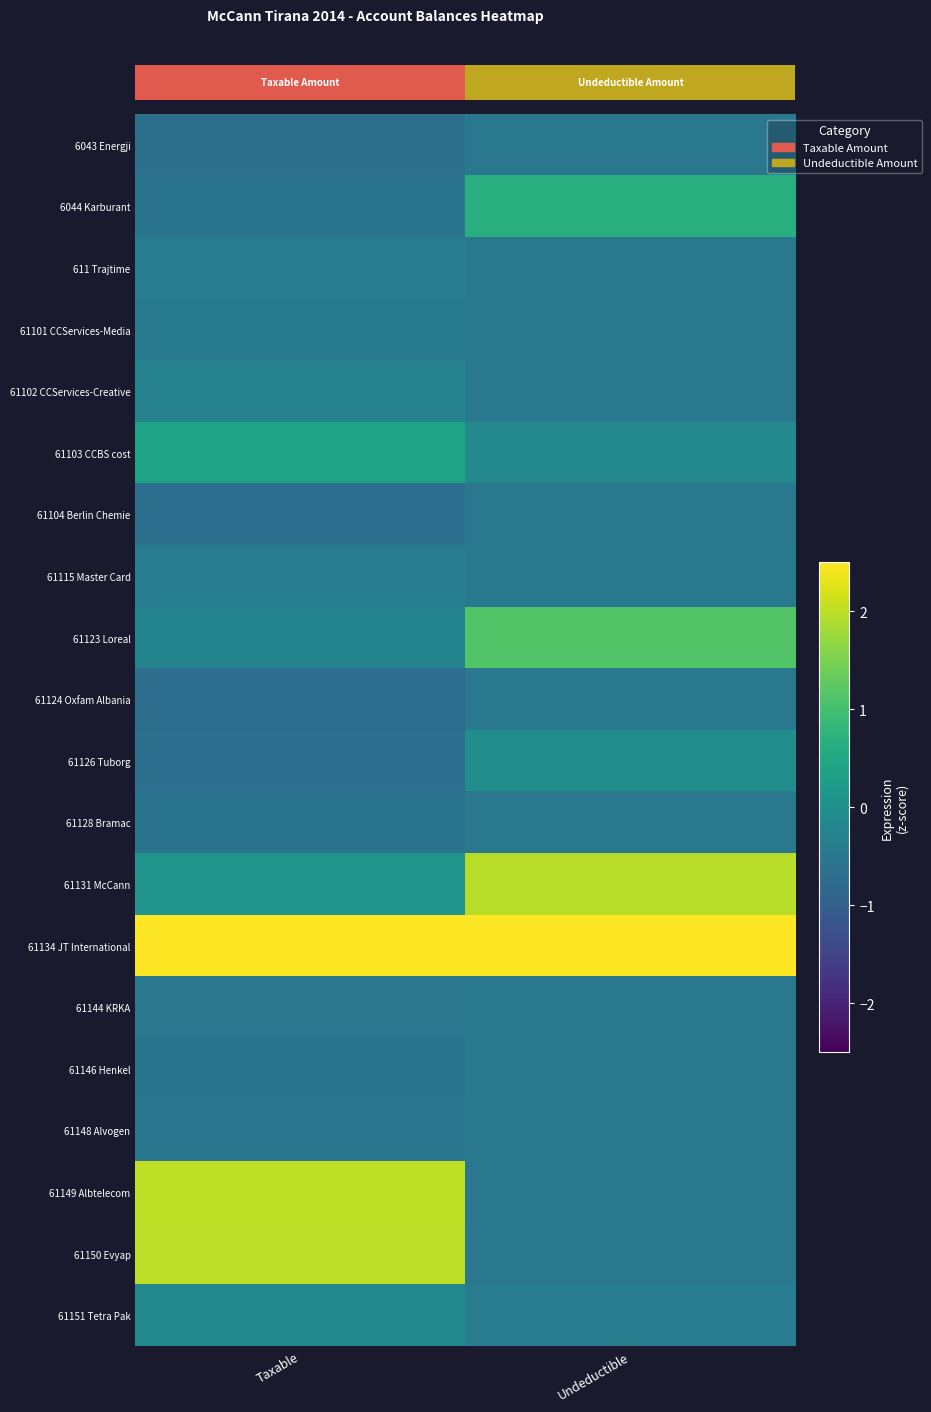

Rank the series by their maximum value, from lowest to highest.

6043 Energji, 61104 Berlin Chemie, 61124 Oxfam Albania, 61128 Bramac, 61144 KRKA, 61146 Henkel, 61148 Alvogen, 61101 CCServices-Media, 611 Trajtime, 61115 Master Card, 61102 CCServices-Creative, 61151 Tetra Pak, 61126 Tuborg, 61103 CCBS cost, 6044 Karburant, 61123 Loreal, 61131 McCann, 61150 Evyap, 61149 Albtelecom, 61134 JT International